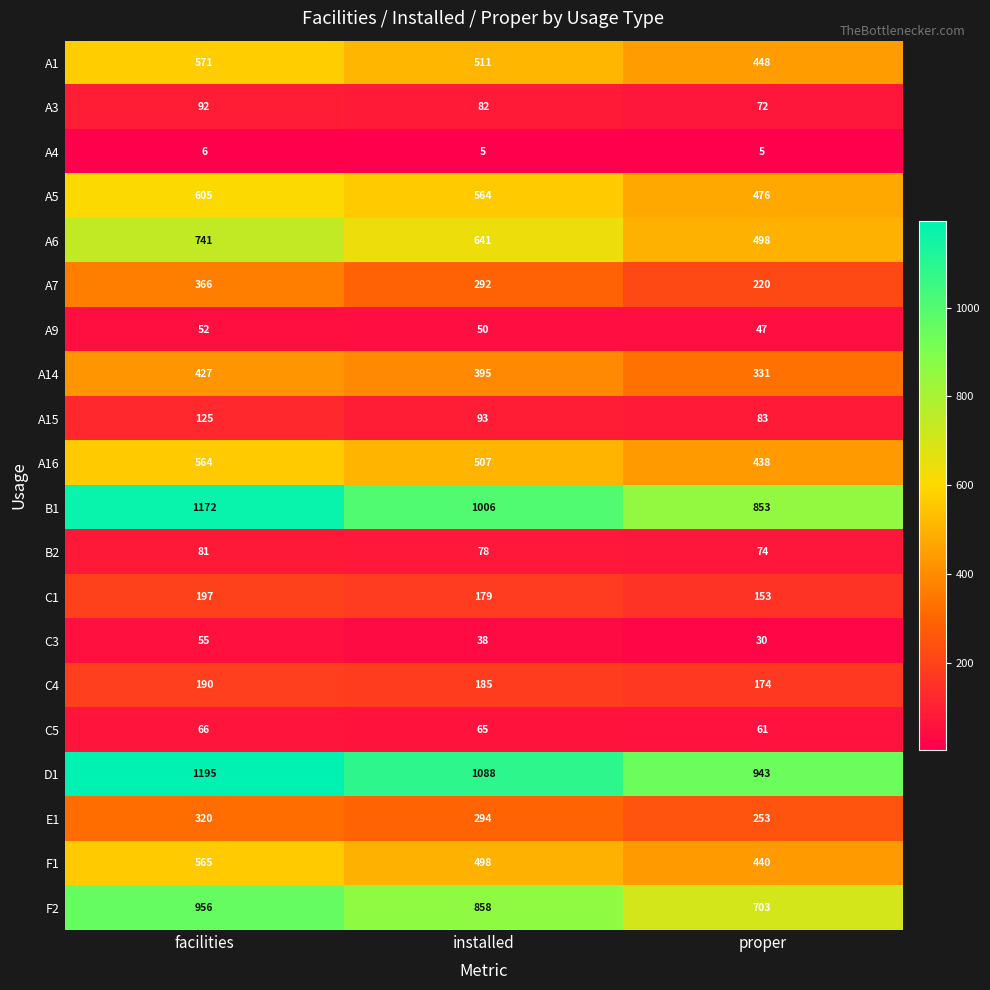

At which category is the sum across all series the highest?

facilities